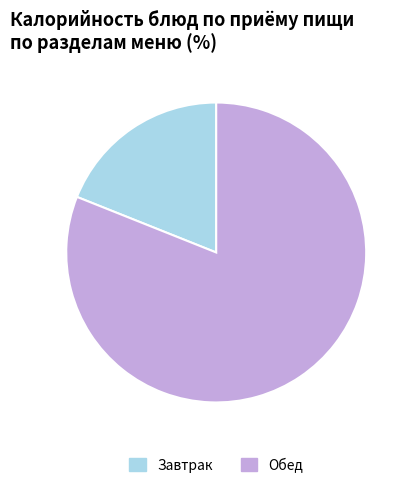

Is the sum of Завтрак and Обед greater than half?

Yes